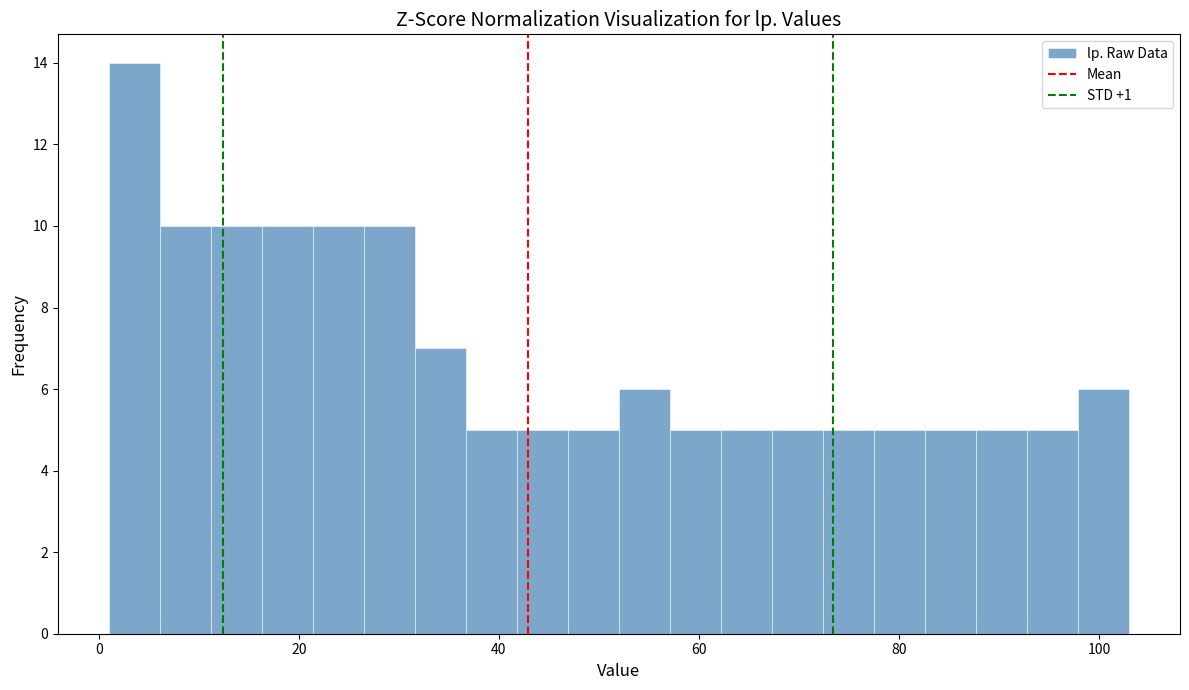

Read against the x-axis, roughly where is the centre of the tallest bar?

4